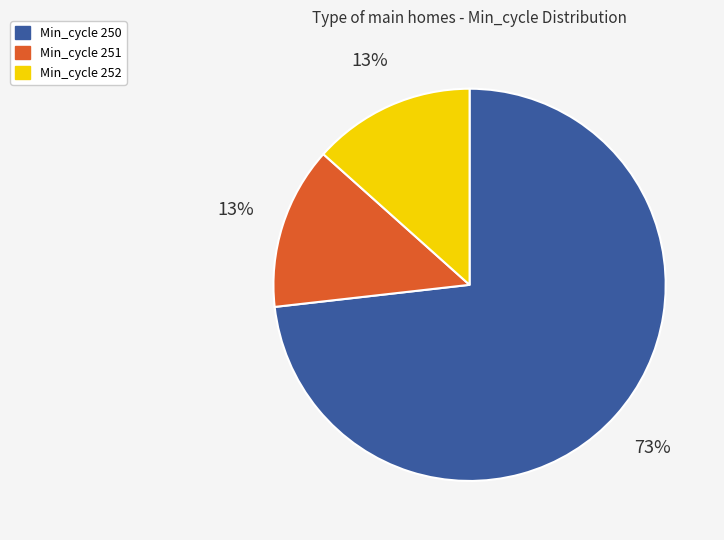

Is there any slice that represents more than half of the pie?

Yes